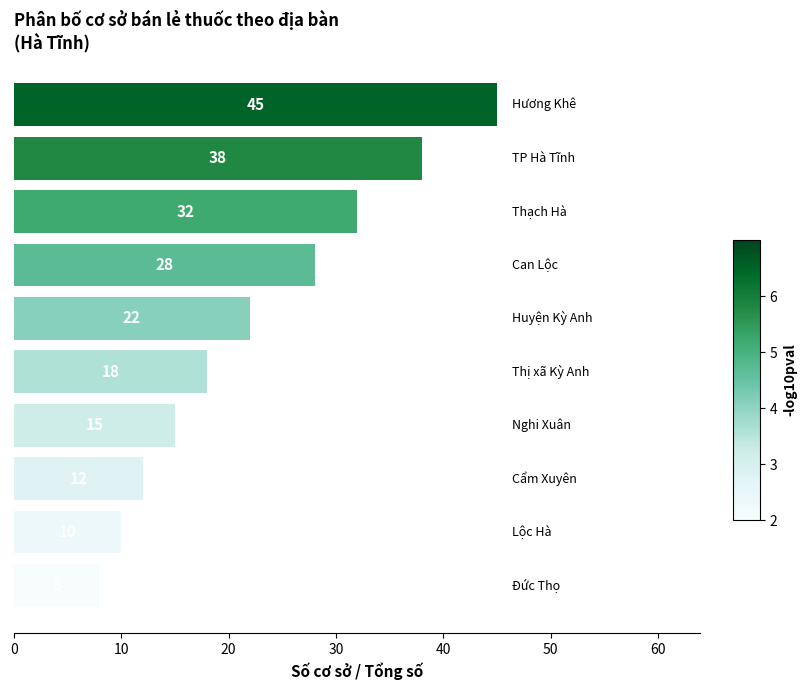

What is the sum of all values?

228